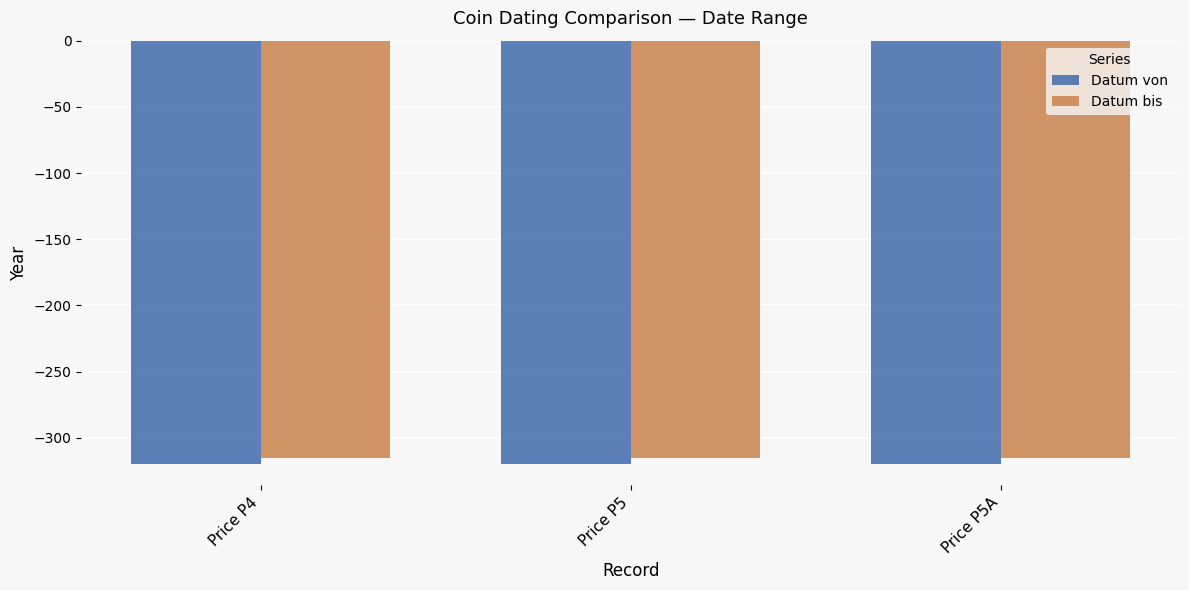

At which label is Datum von closest to -320?

Price P4